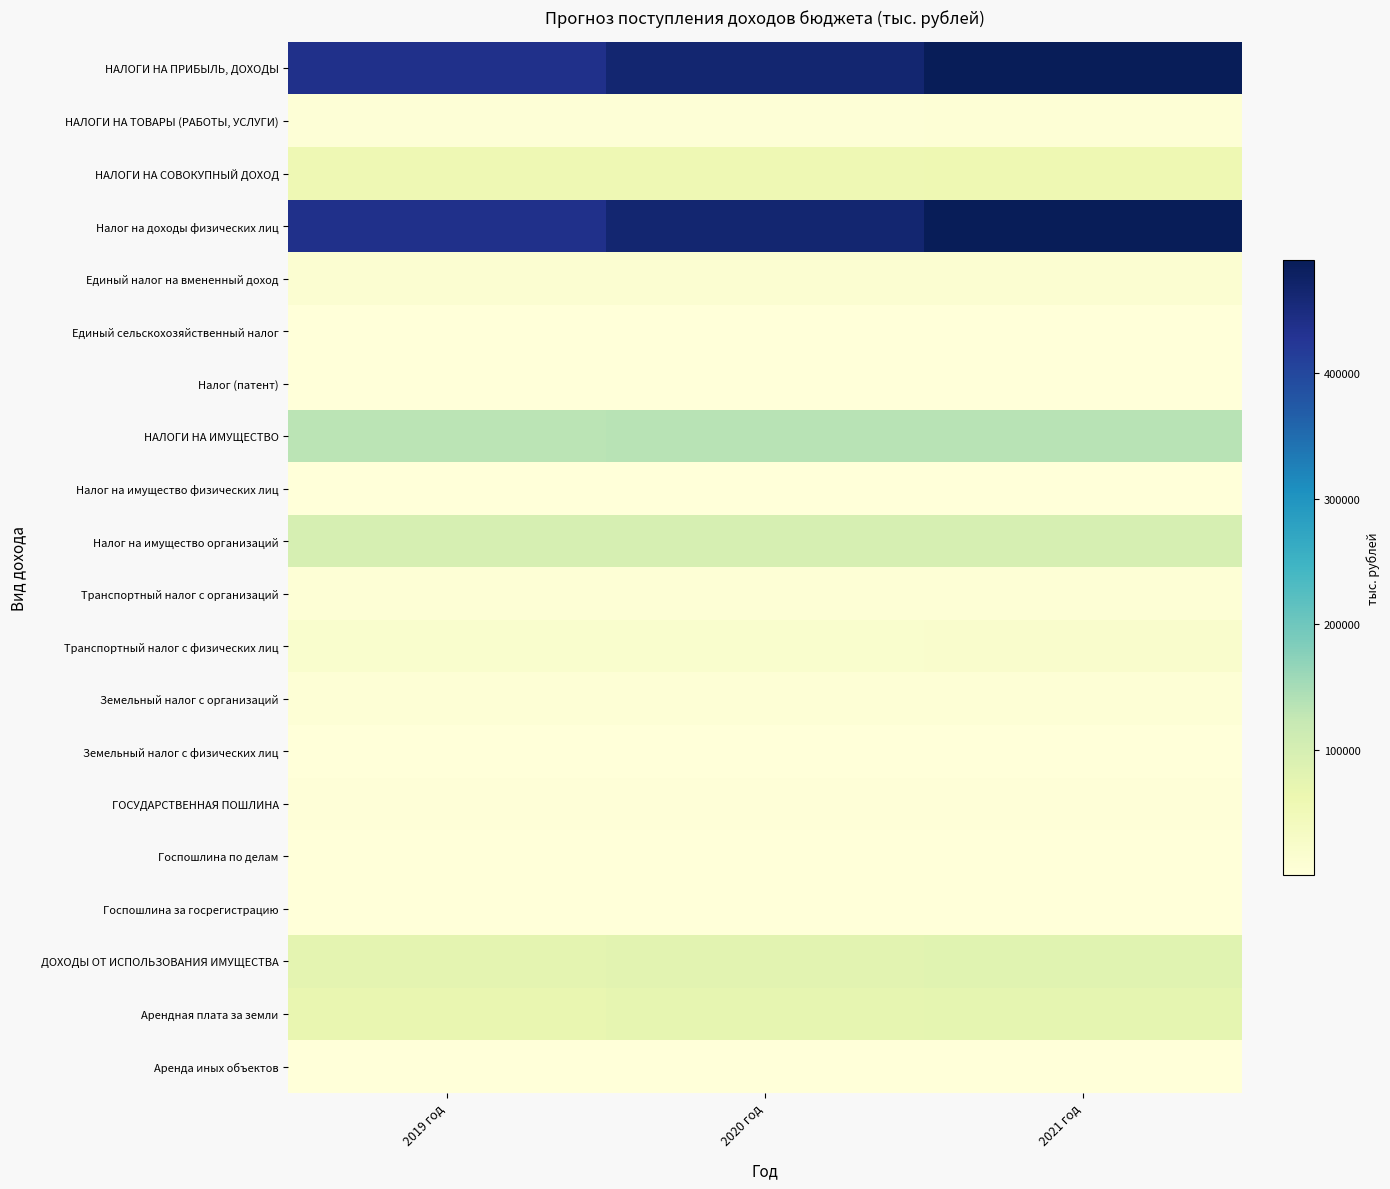

What is the total value across all series at 2019 год?

1365903.0